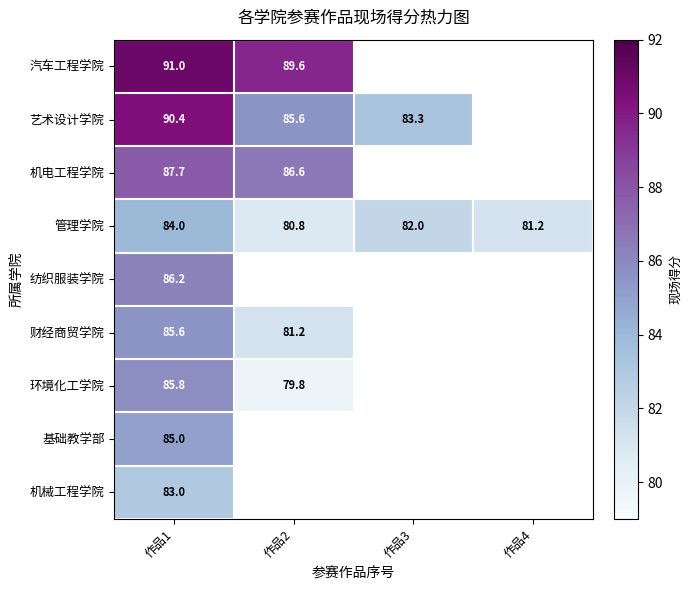

Which series has the largest total across all categories?

管理学院